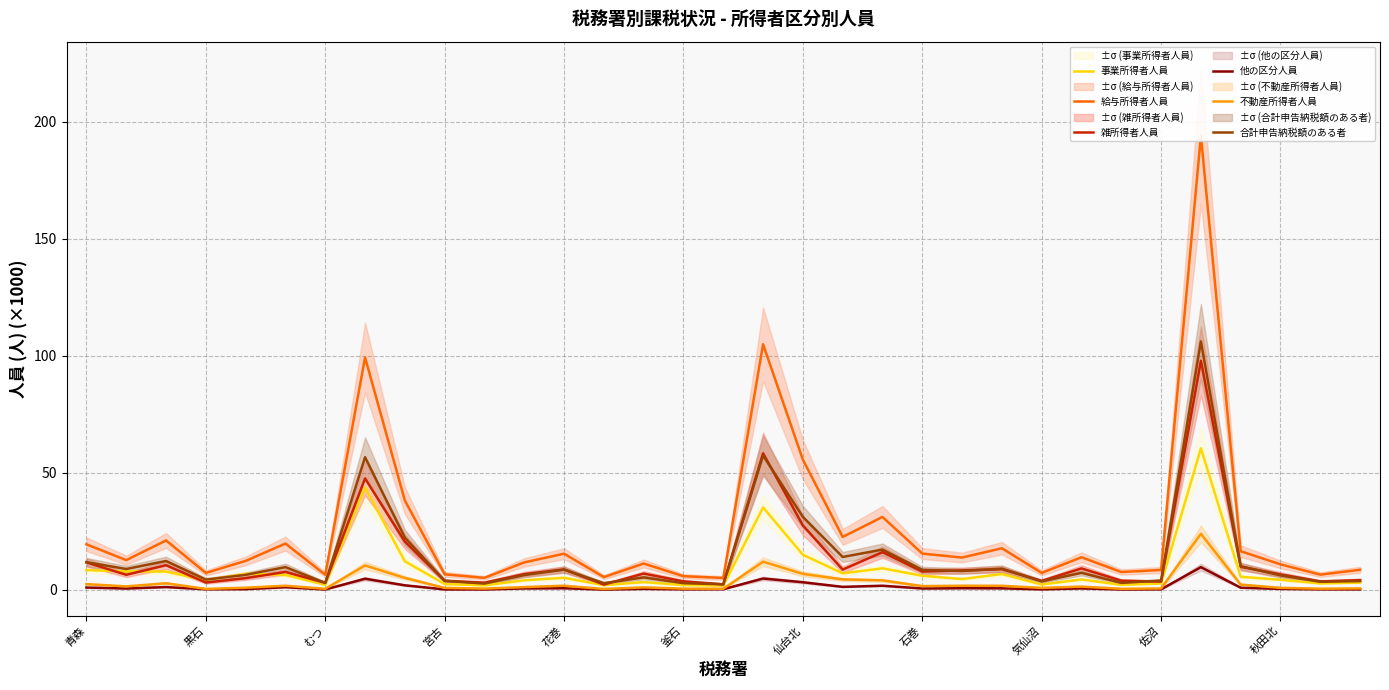

The value of 雑所得者人員 at 花巻 is 8.7. True or false?

True